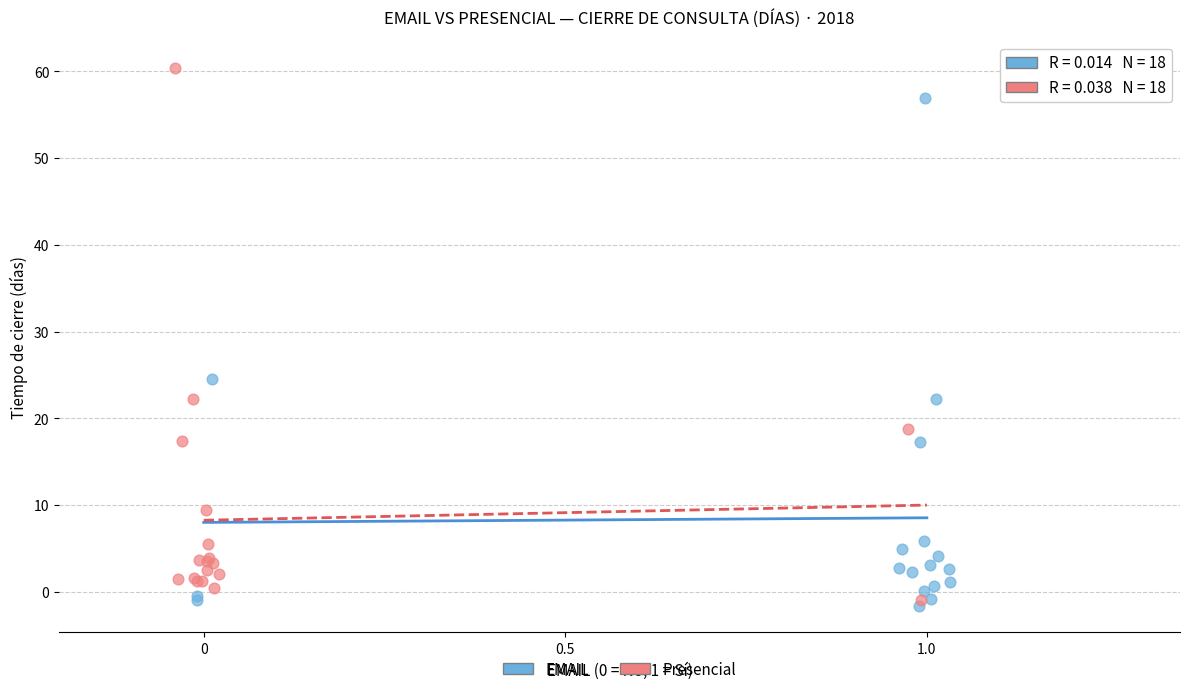

Which series has the largest Y range (max minus min)?

Presencial